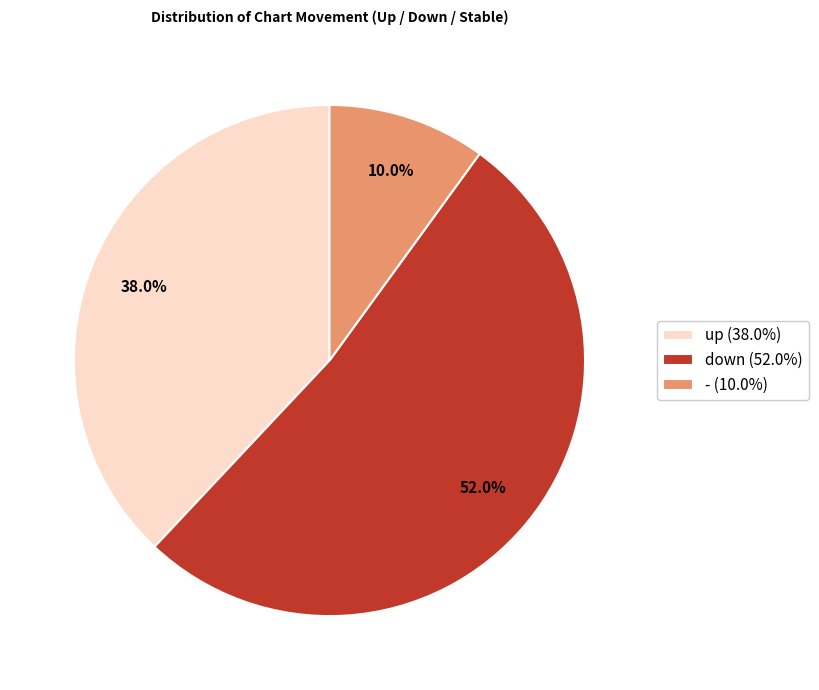

Between up (38.0%) and - (10.0%), which is larger?

up (38.0%)